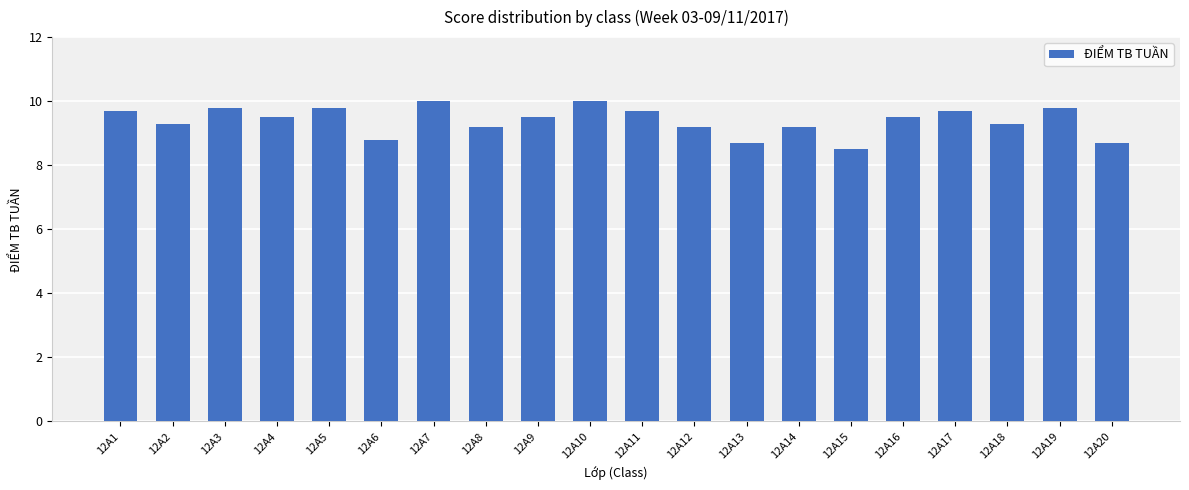

What is the value of the 8th bar from the left?

9.2